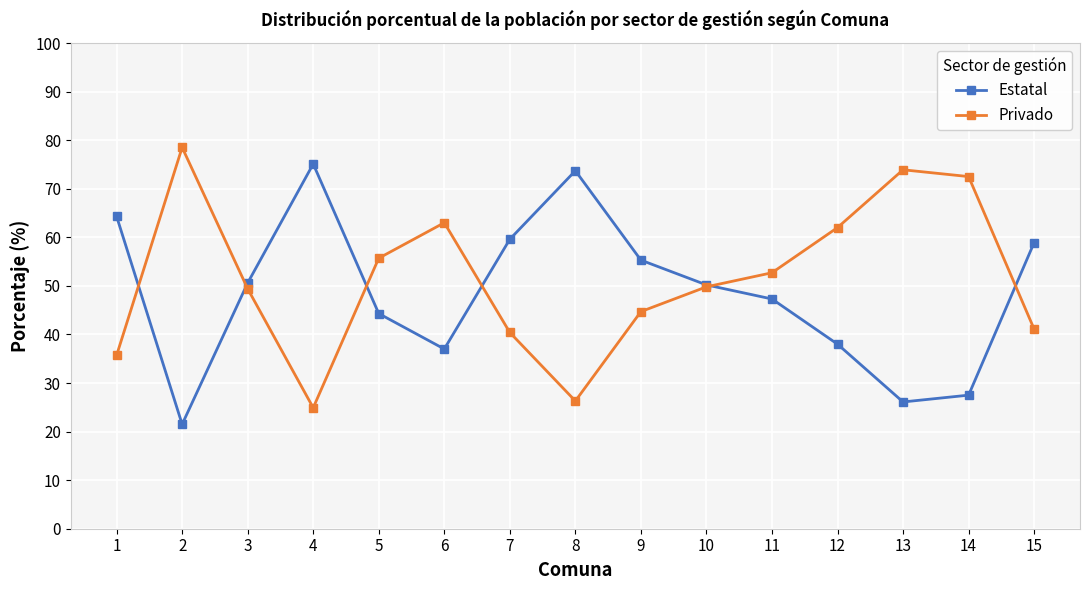

Is the value of Estatal at 1 greater than the value of Privado at 1?

Yes